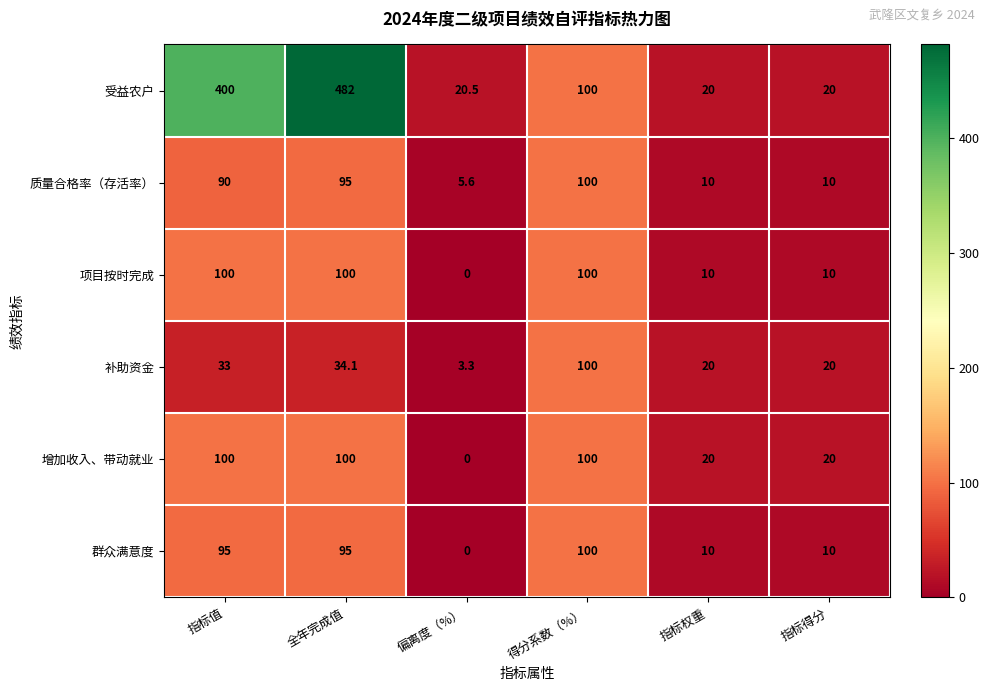

The 受益农户 series shows 115.1 at 指标值. True or false?

False